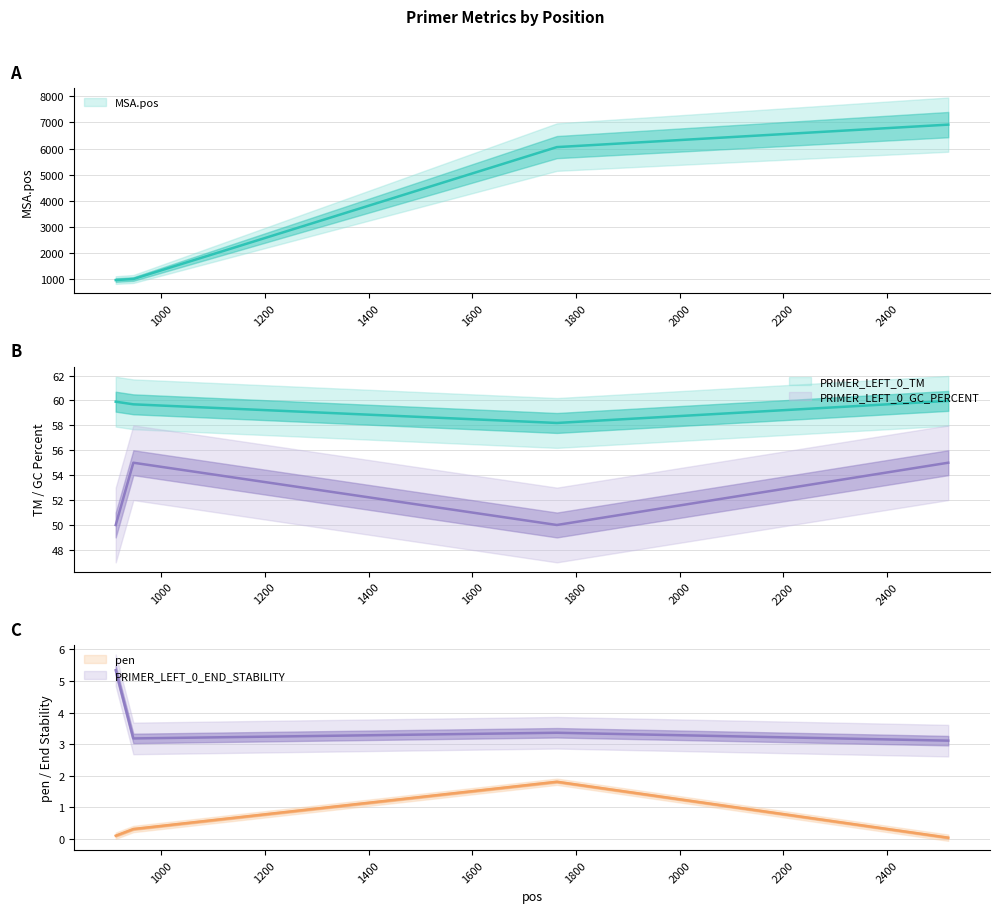

Reading left to right, list all the values displayed in this chart.

MSA.pos: 969.0	1010.0	6054.0	6914.0
PRIMER_LEFT_0_TM: 59.9	59.7	58.2	60.0
PRIMER_LEFT_0_GC_PERCENT: 50.0	55.0	50.0	55.0
PRIMER_LEFT_0_END_STABILITY: 5.3	3.2	3.4	3.1
pen: 0.1	0.3	1.8	0.0